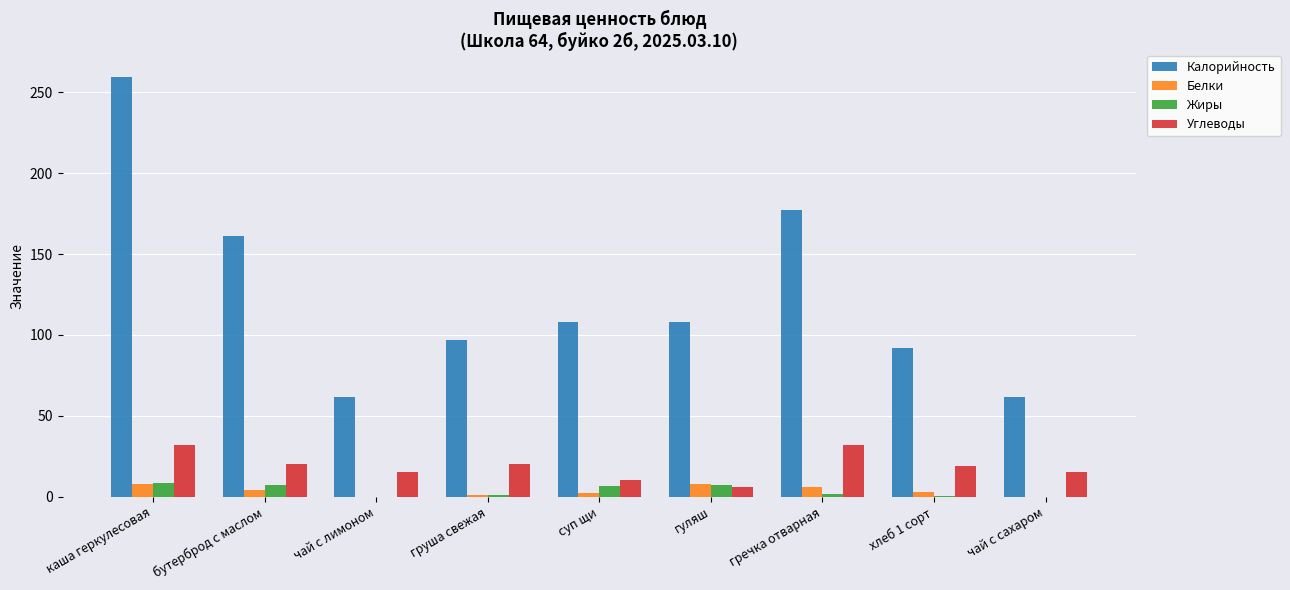

Is the value of Калорийность at гуляш greater than the value of Белки at груша свежая?

Yes